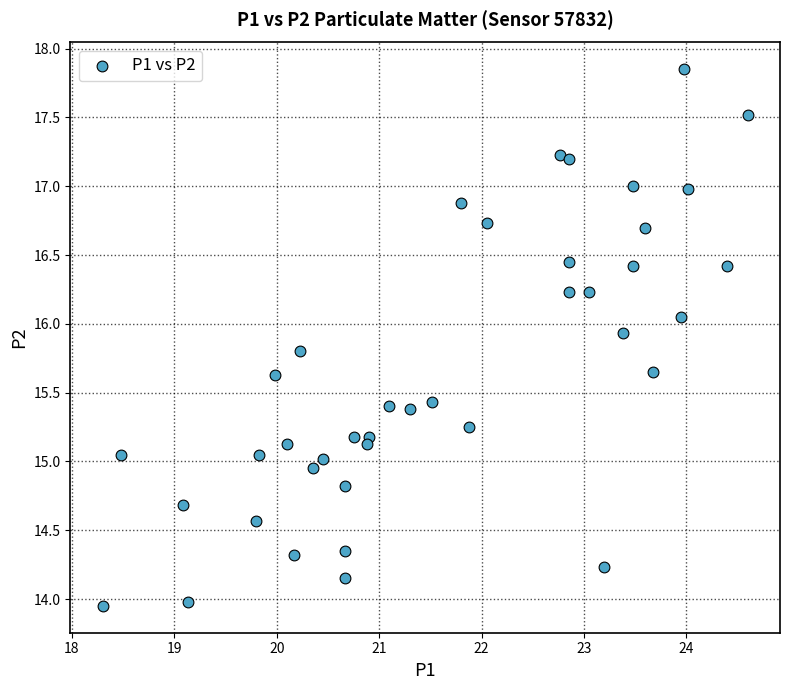

What is the range of X values (max minus min)?

6.3